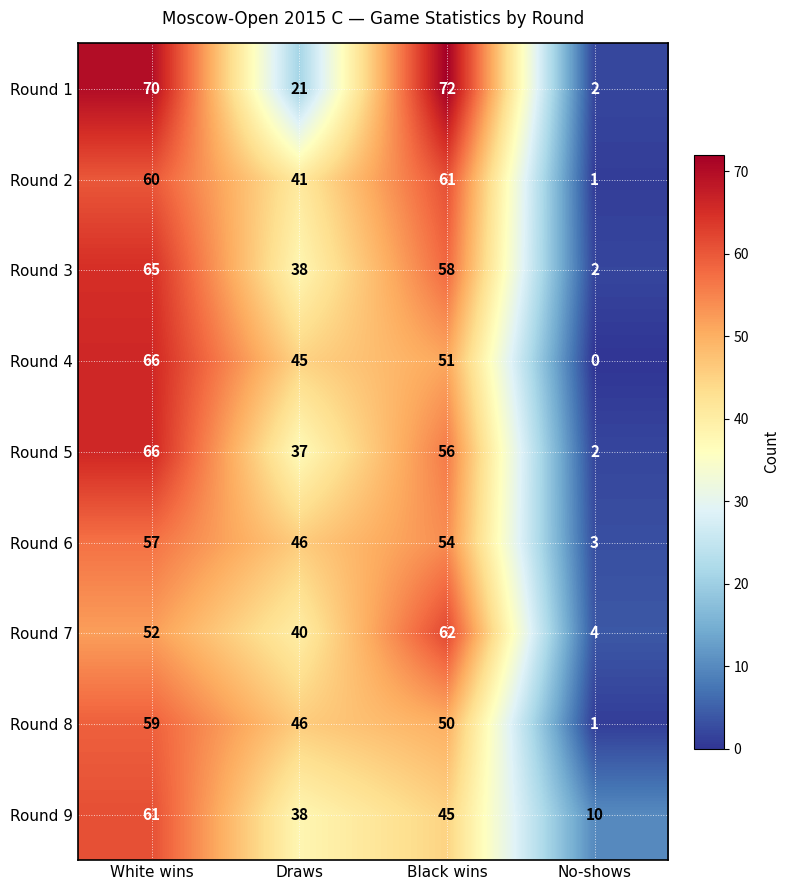

The value of Round 2 at Draws is 41. True or false?

True